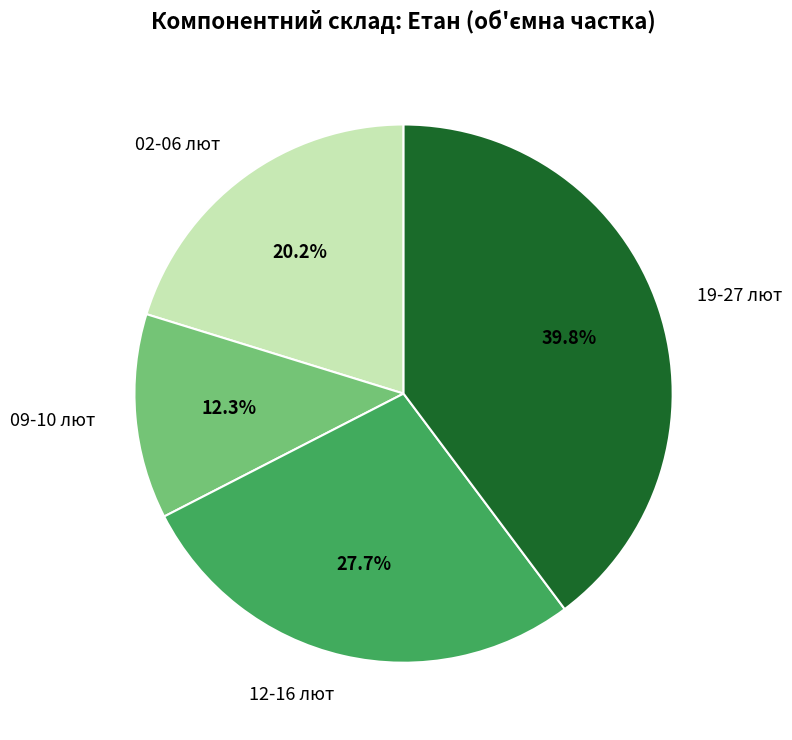

Between 19-27 лют and 09-10 лют, which is larger?

19-27 лют